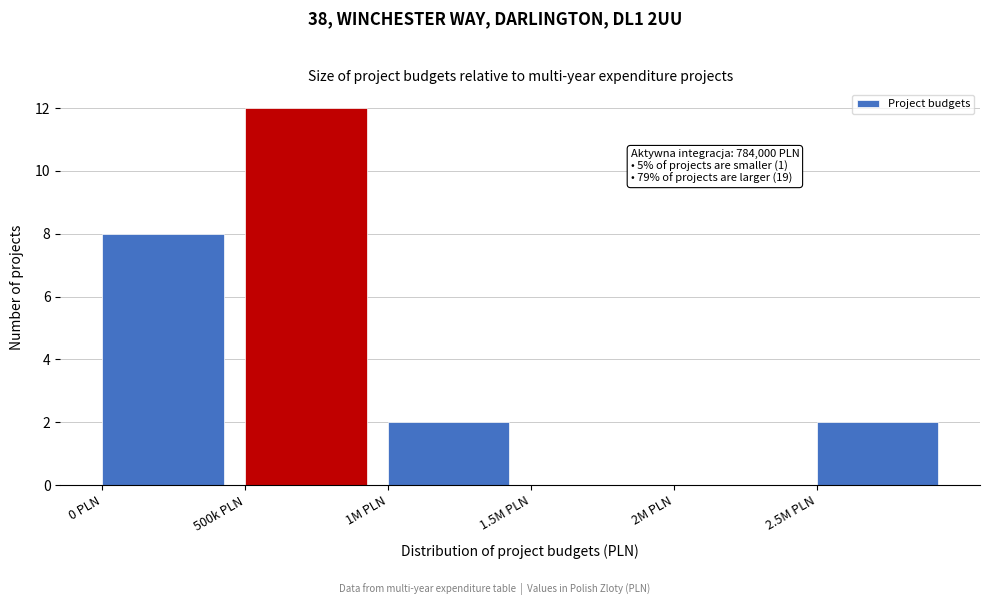

Reading left to right, what are all the values shown in this chart?

0 PLN=8	500k PLN=12	1M PLN=2	1.5M PLN=0	2M PLN=0	2.5M PLN=2